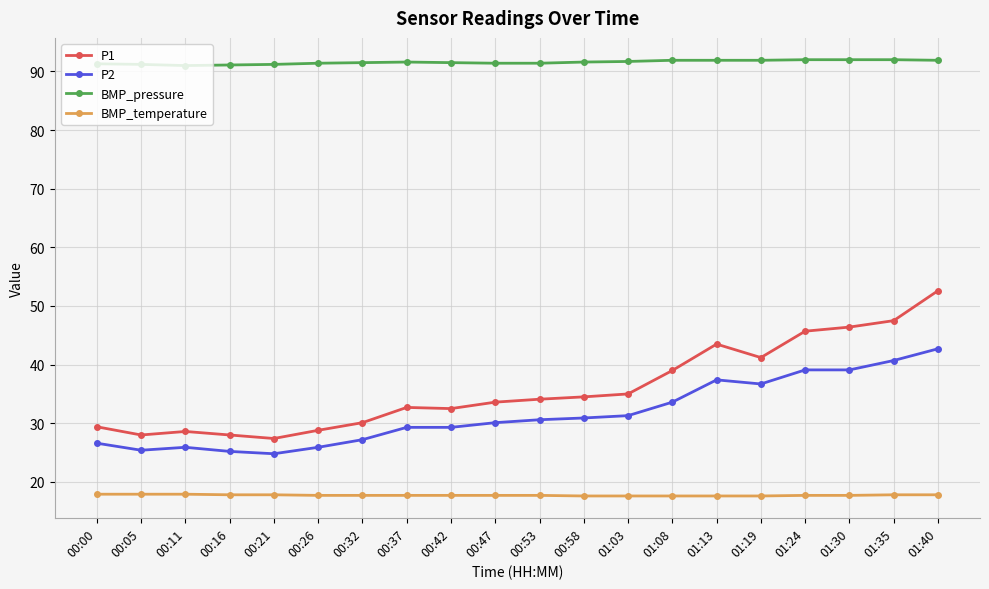

What is the difference between the maximum and minimum values in the BMP_pressure series?

1.0